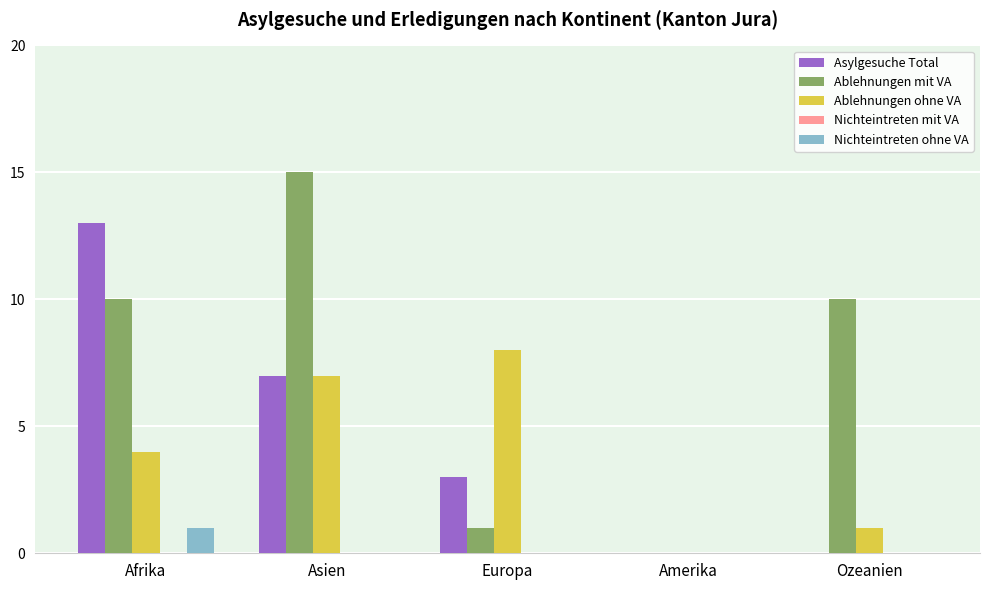

What is the sum of the Nichteintreten ohne VA values at Europa and Afrika?

1